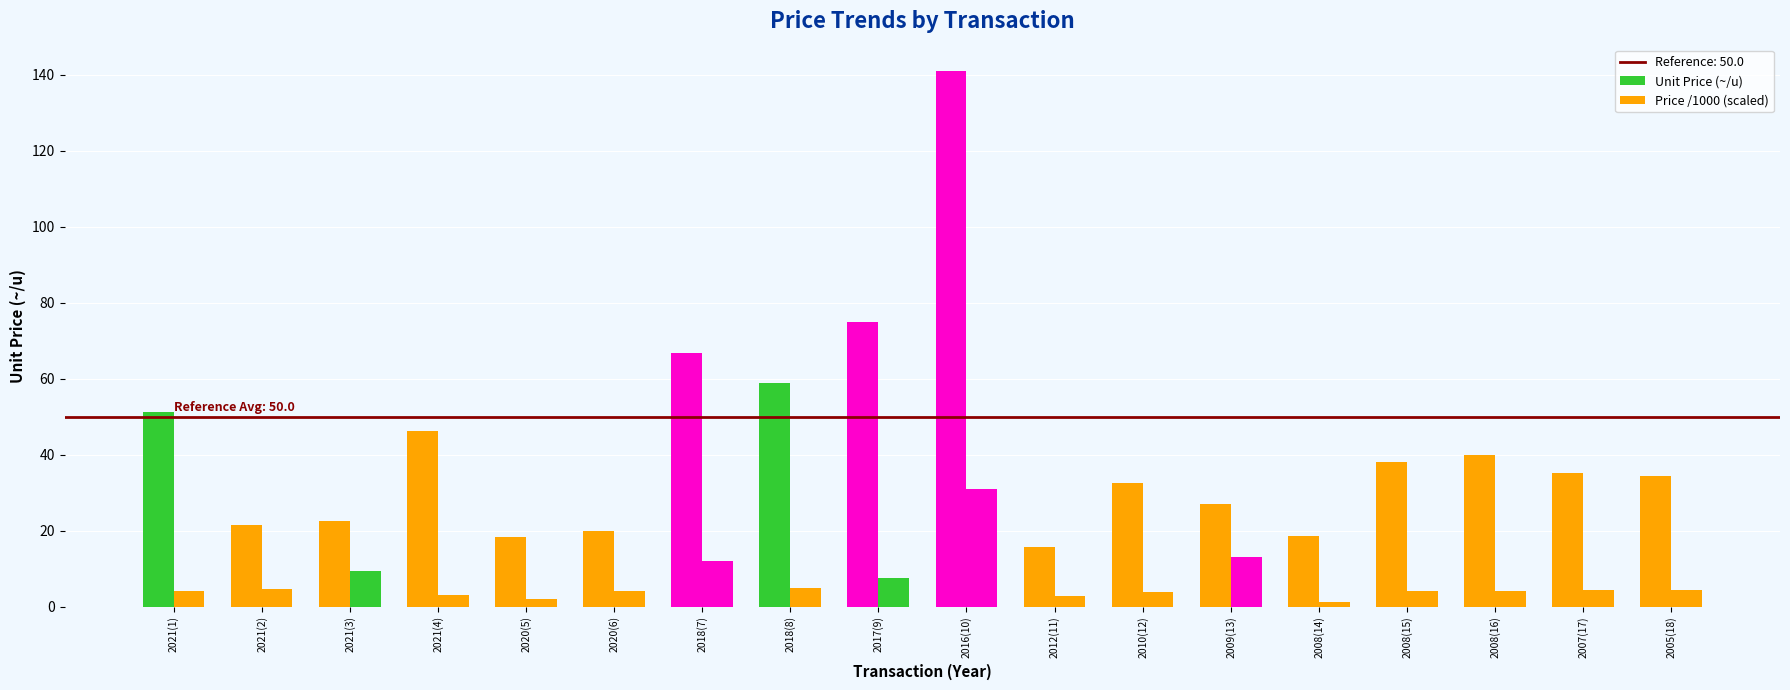

How many groups of bars are there?

18